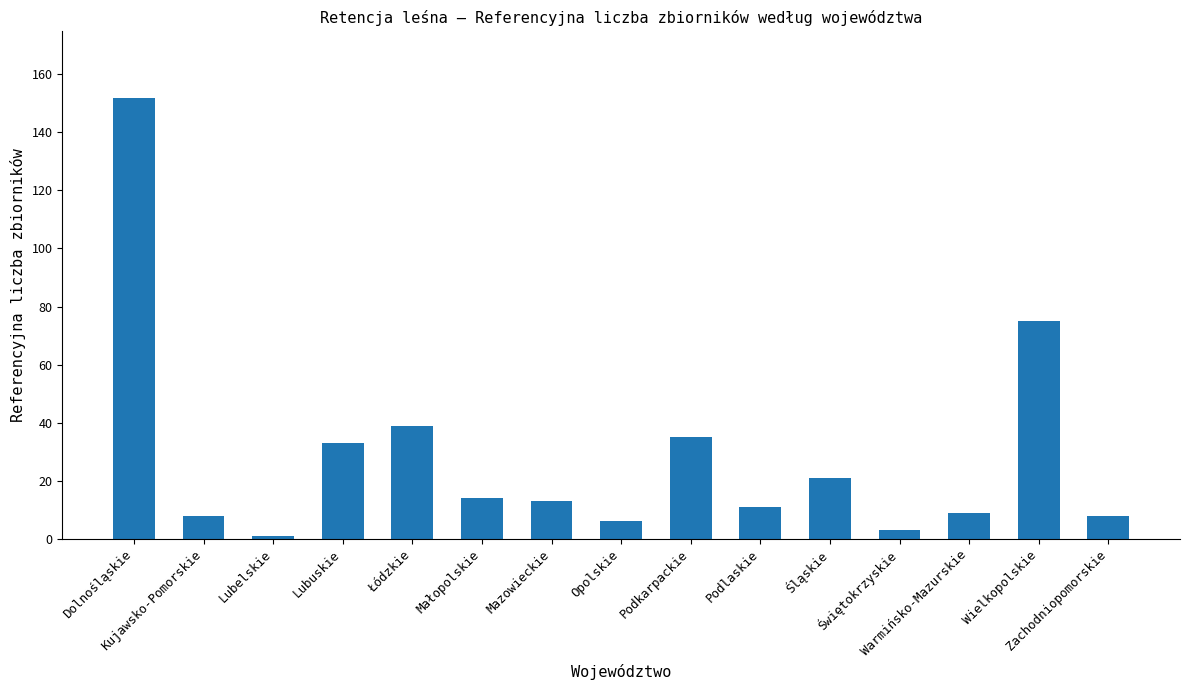

Reading right to left, list all the values displayed in this chart.

8	75	9	3	21	11	35	6	13	14	39	33	1	8	152